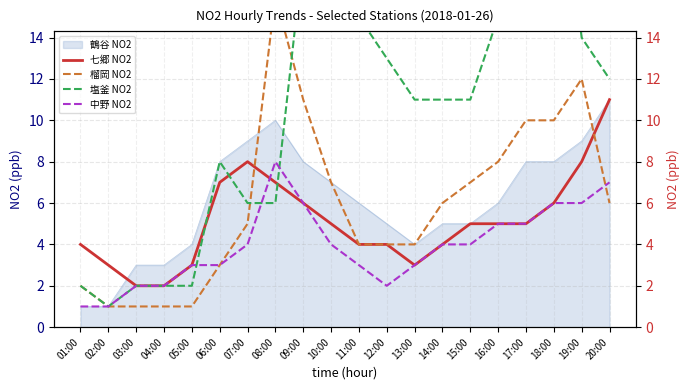

At which label does 塩釜 NO2 first exceed 11?

09:00